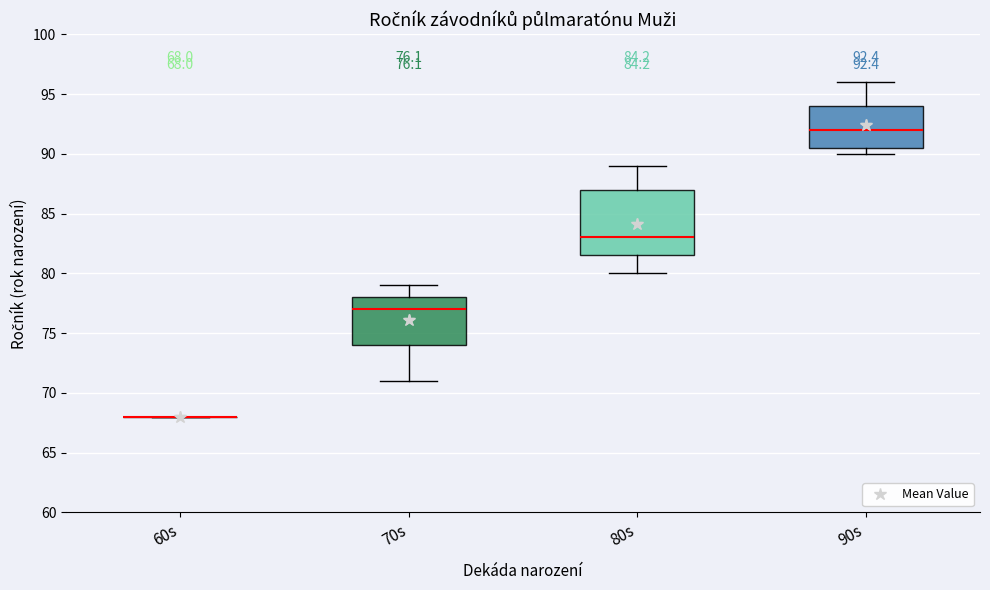

Which box is the tallest, from its lower edge to its upper edge?

80s